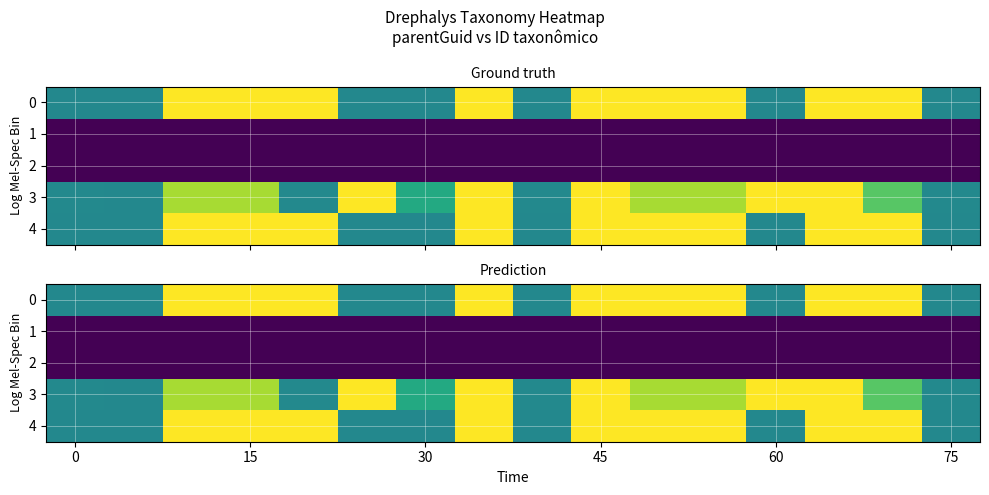

Count the number of data series in this chart.

5